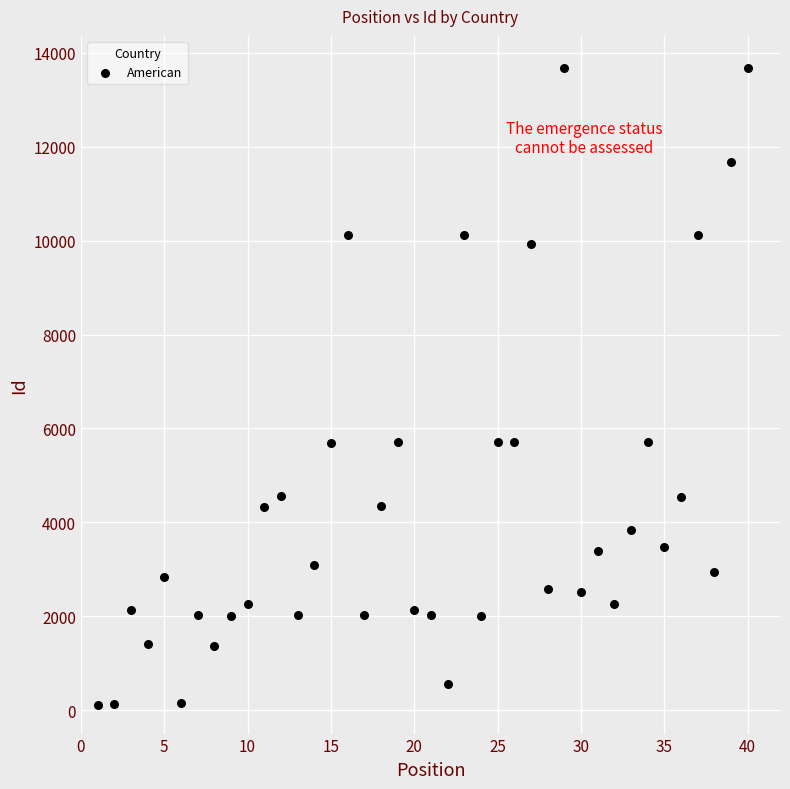

What is the range of Y values (max minus min)?

13572